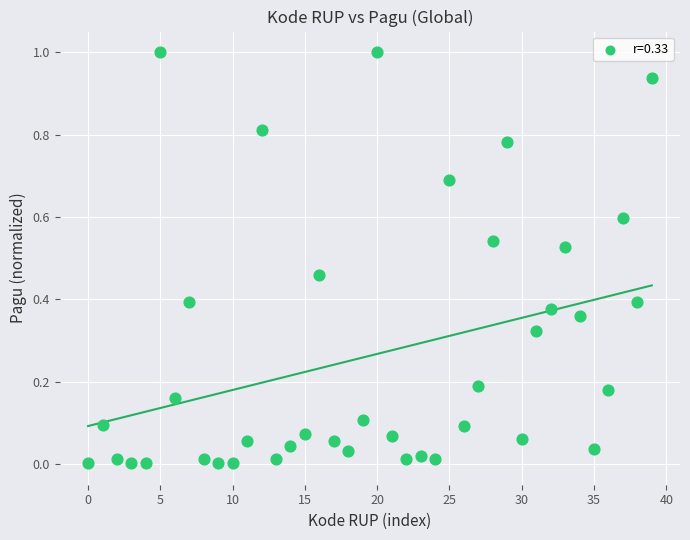

What is the range of Y values (max minus min)?

1.0